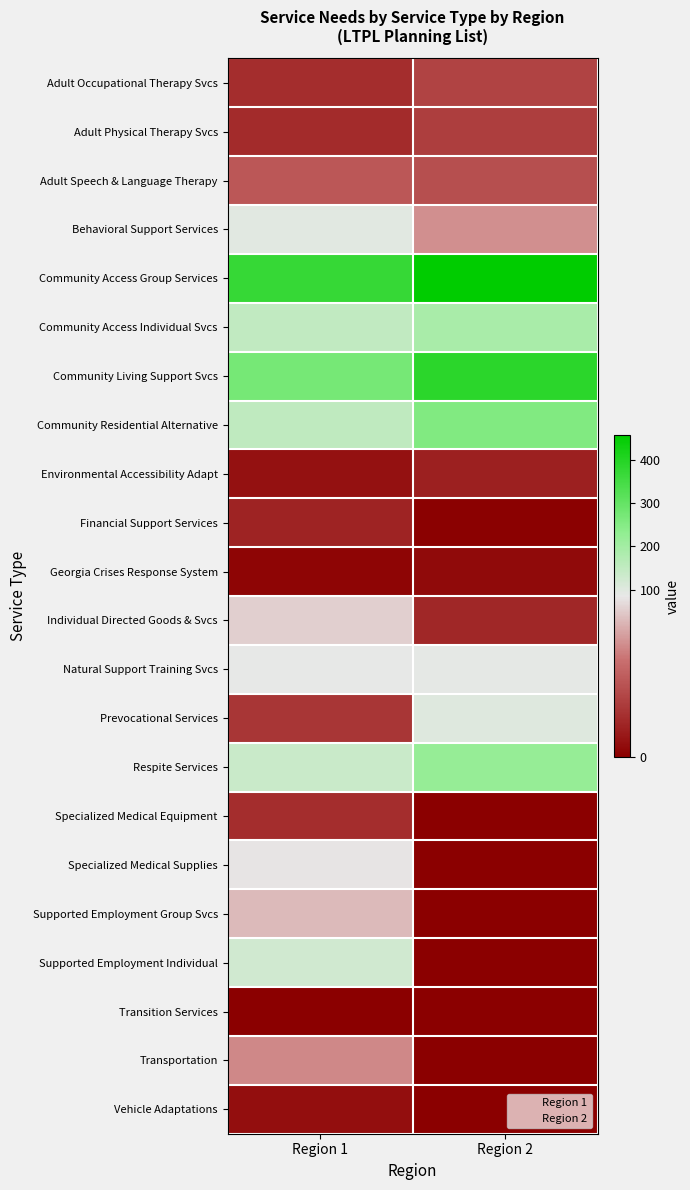

What is the spread (max minus min) of values at Region 1?

371